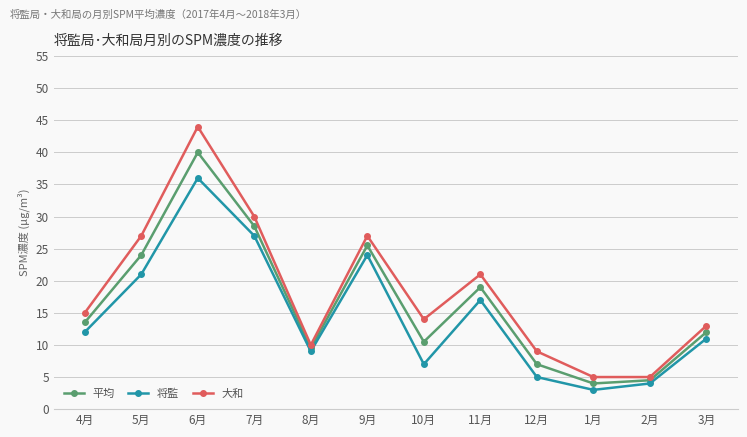

What is the value of the 大和 point at the 11th from the left?

5.0